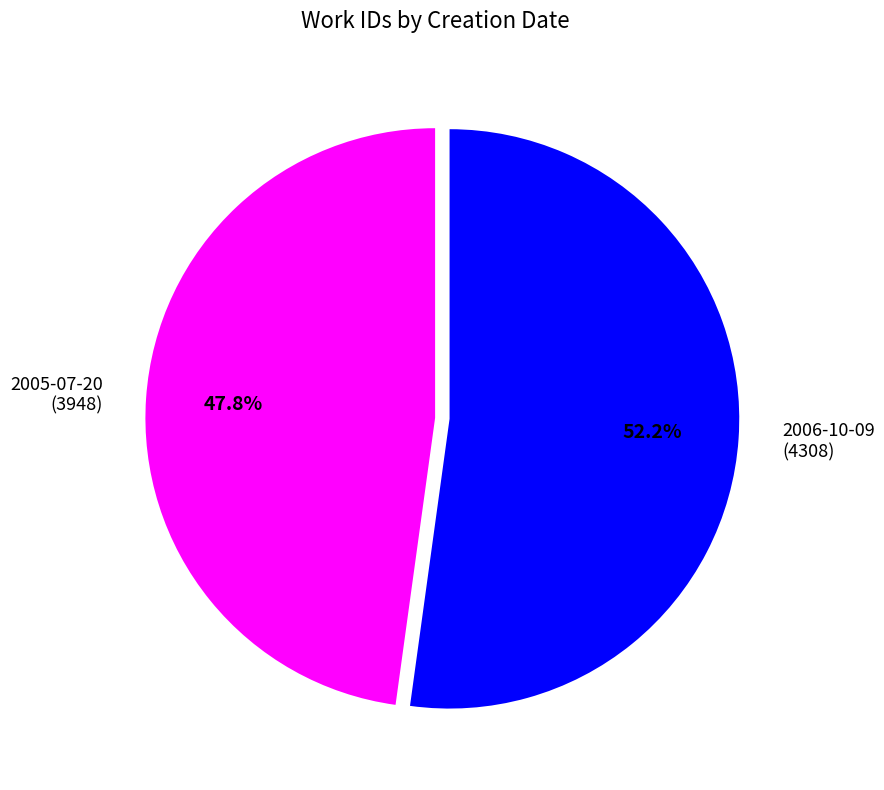

Do 2006-10-09 and 2005-07-20 together represent more than half of the pie?

Yes